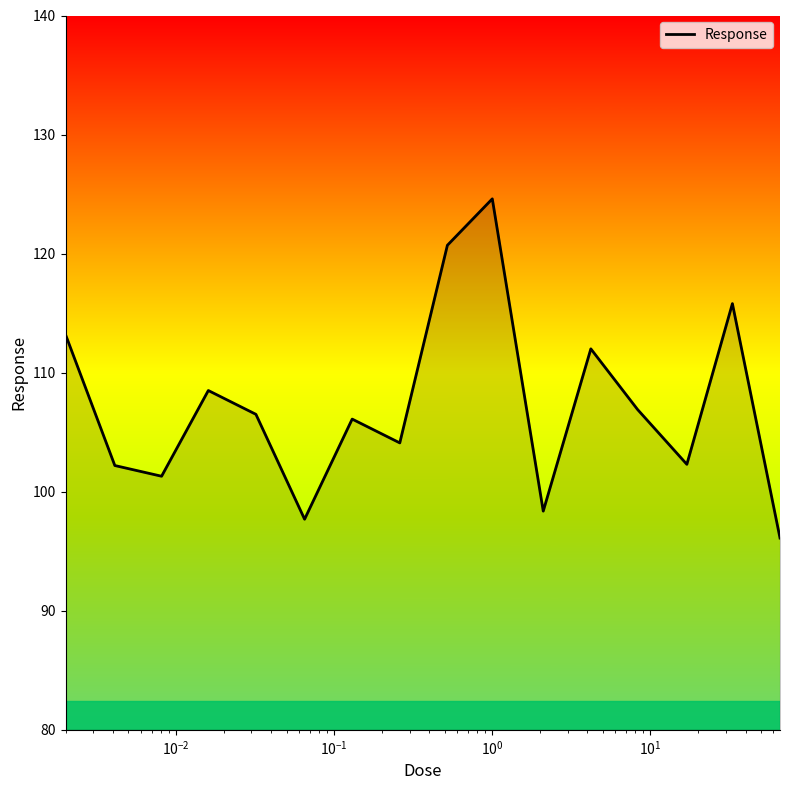

What is the greatest value displayed?

124.6